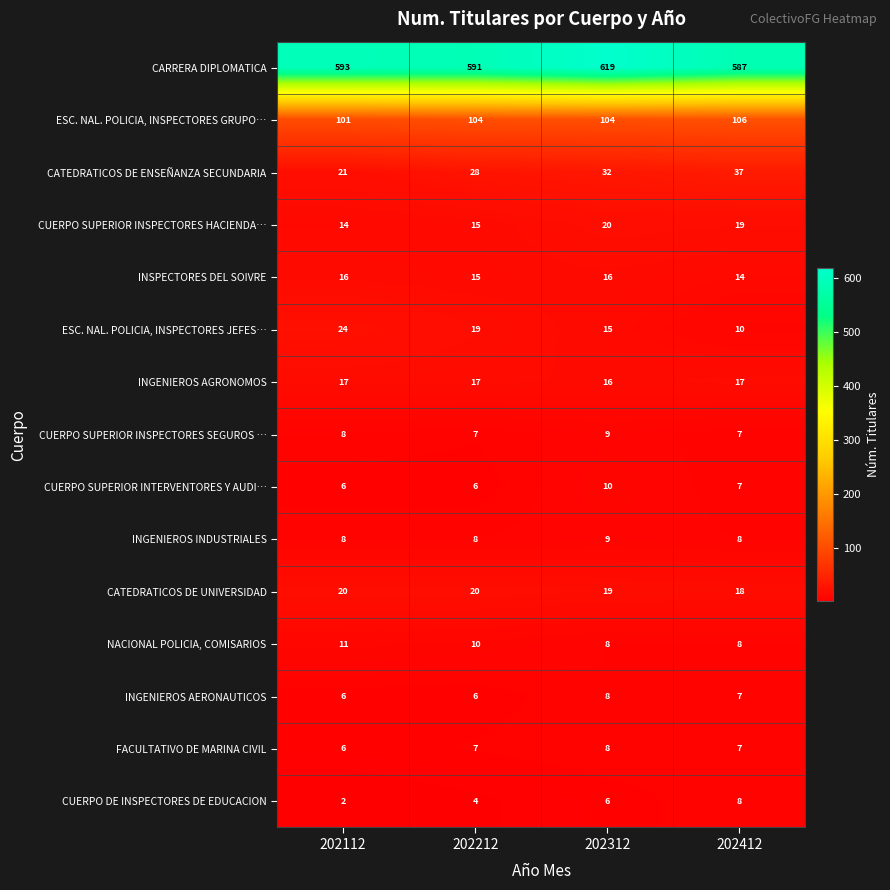

How many INGENIEROS AGRONOMOS values are between 17 and 18?

3